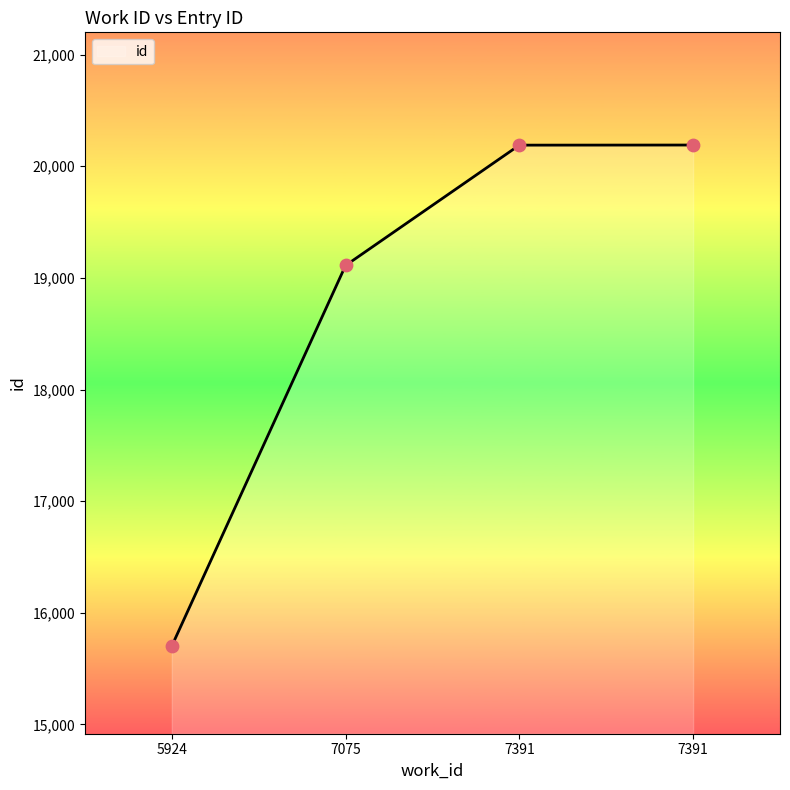

What is the change in value from 7075 to 7391?

+1078